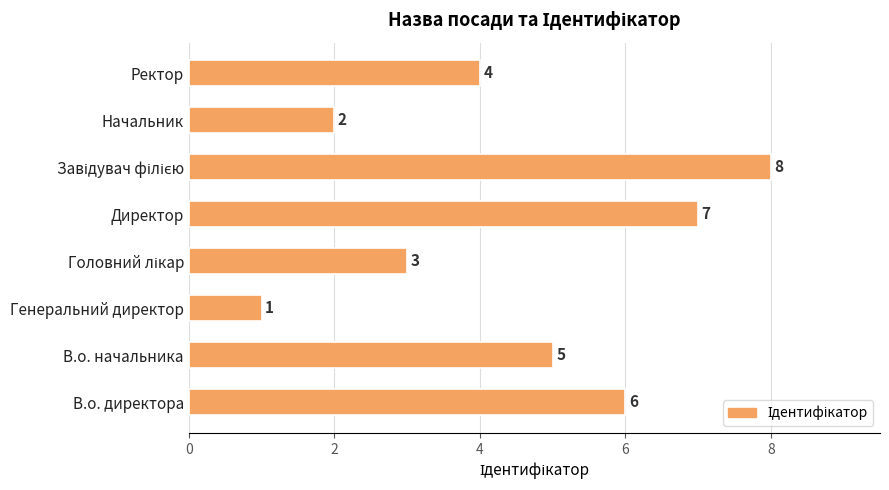

Which has a higher value, В.о. начальника or Директор?

Директор